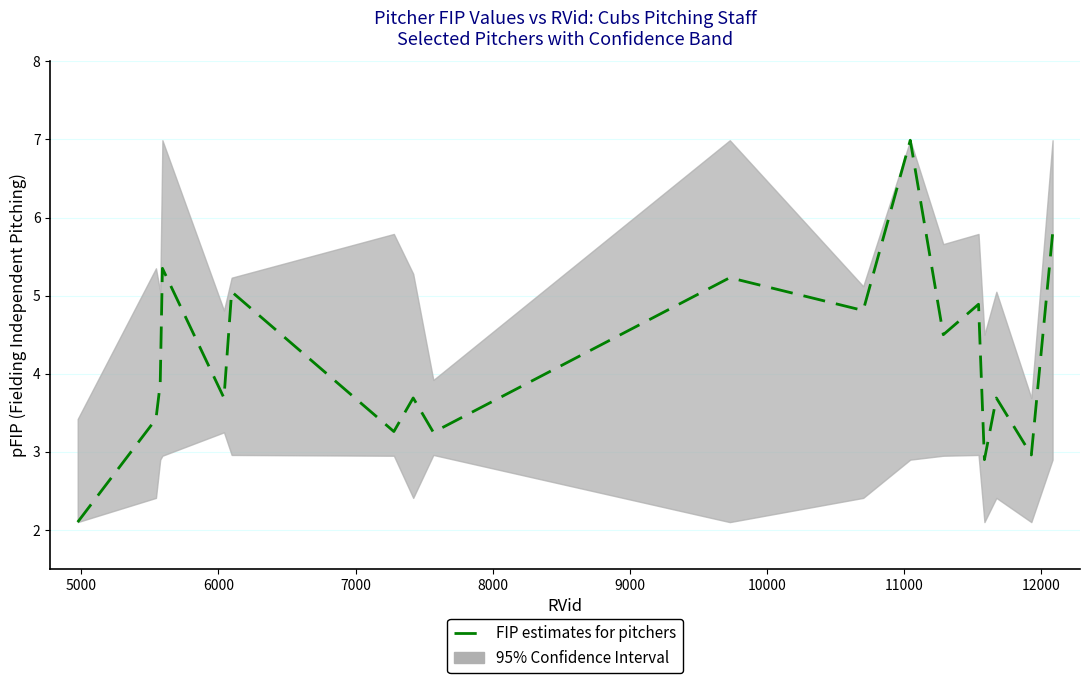

What is the value of the 1st point from the left?

2.1